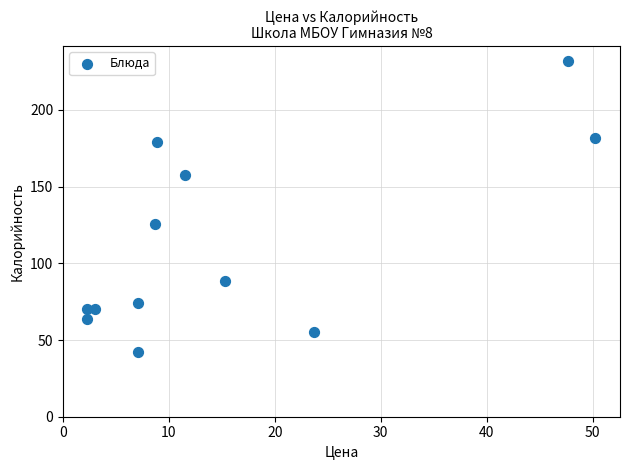

What is the average Y value?

111.8